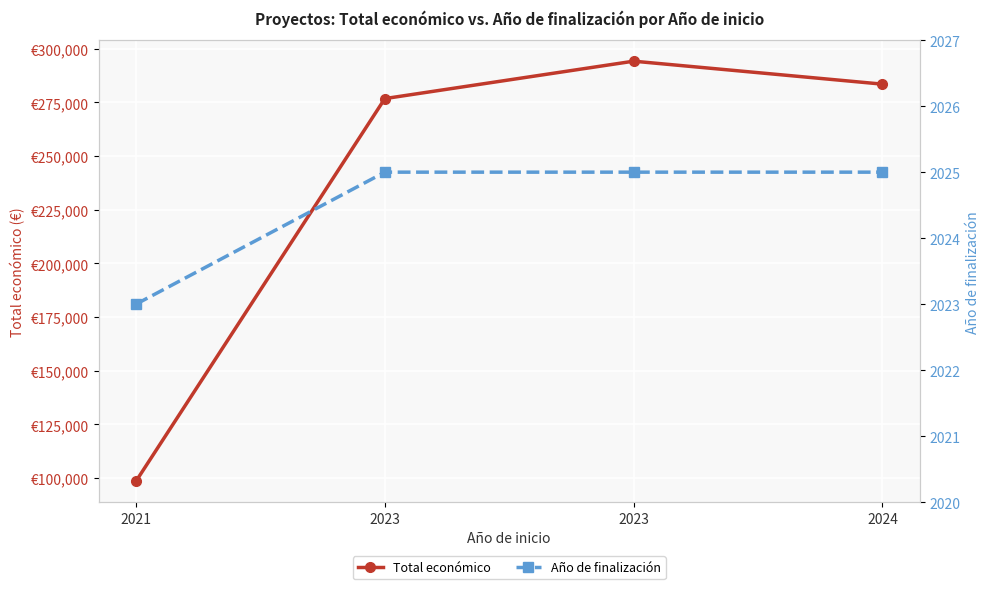

Is it true that Total económico equals 294224 at 2023?

True